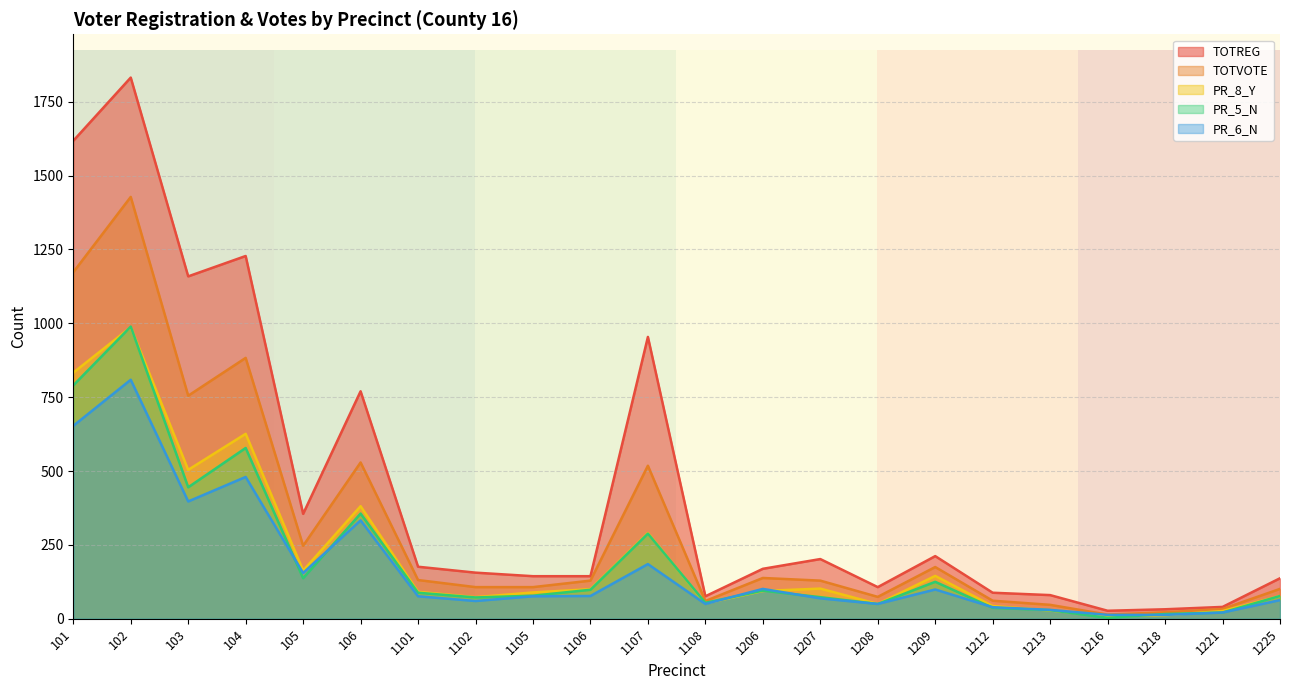

At which label does TOTVOTE reach its peak?

102